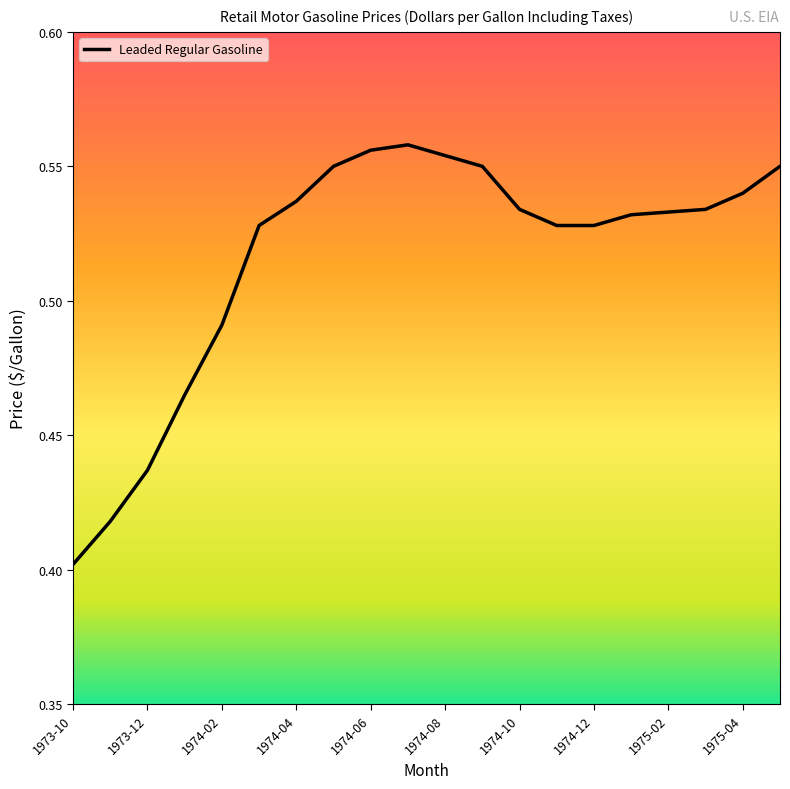

Does the chart have visible grid lines?

No